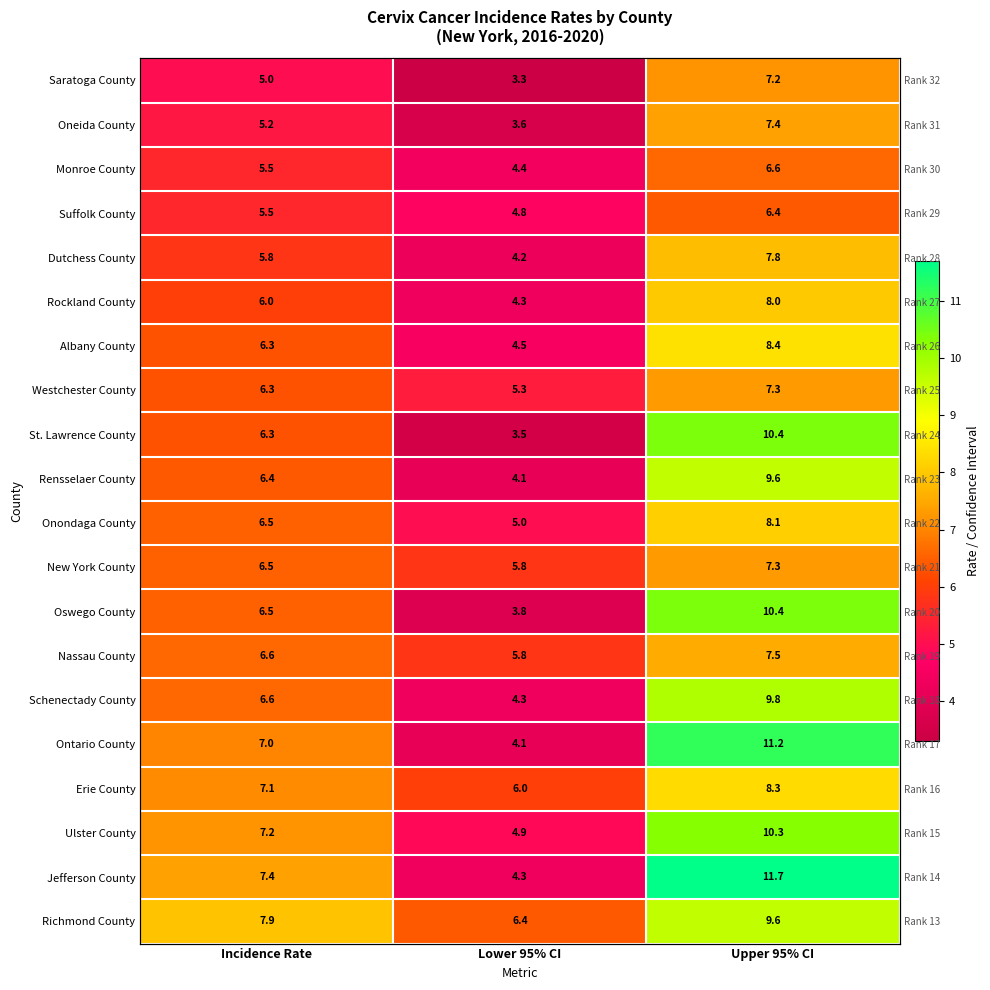

What is the difference between the second highest and minimum values in the Saratoga County series?

1.7